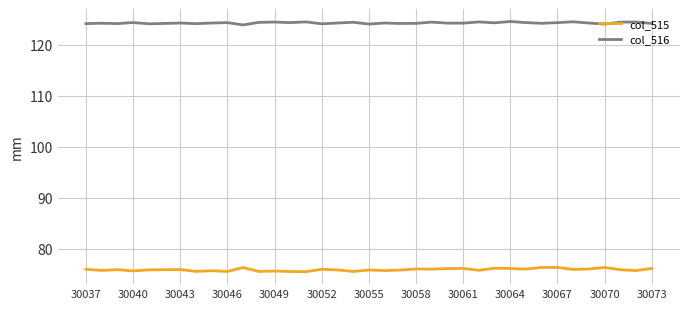

True or false: col_515 and col_516 cross at least once.

False